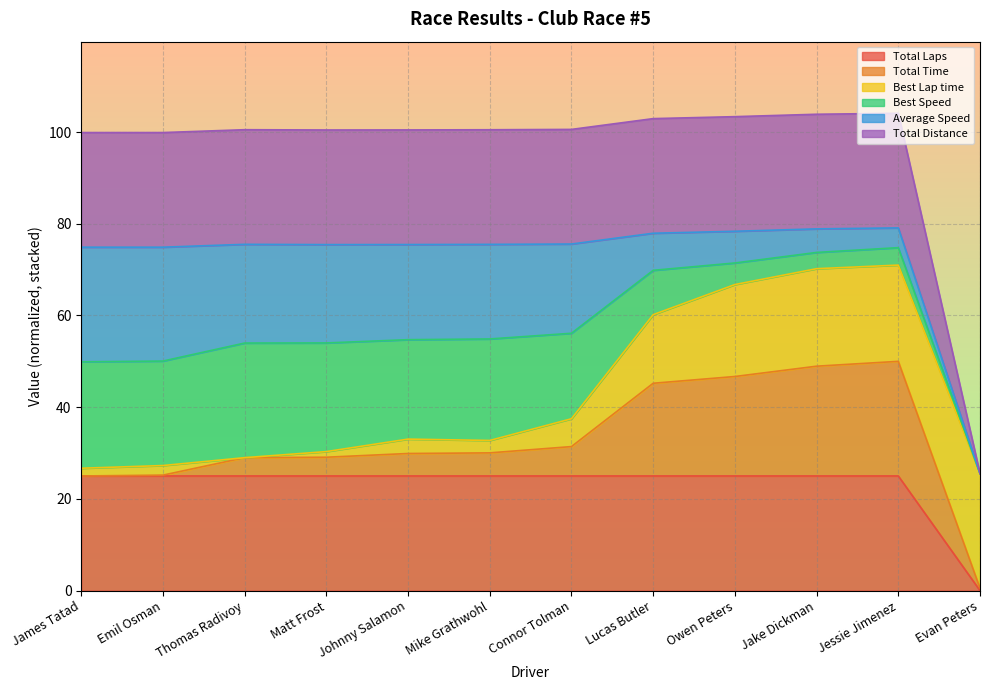

Where is Total Laps nearest to the value 12?

Evan Peters